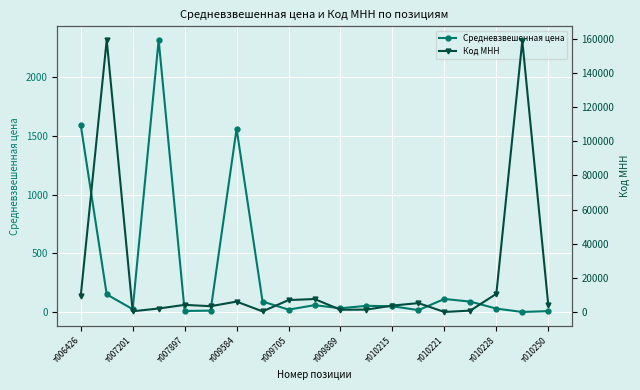

What is the value of the Код МНН point at the 18th from the left?

158923.0